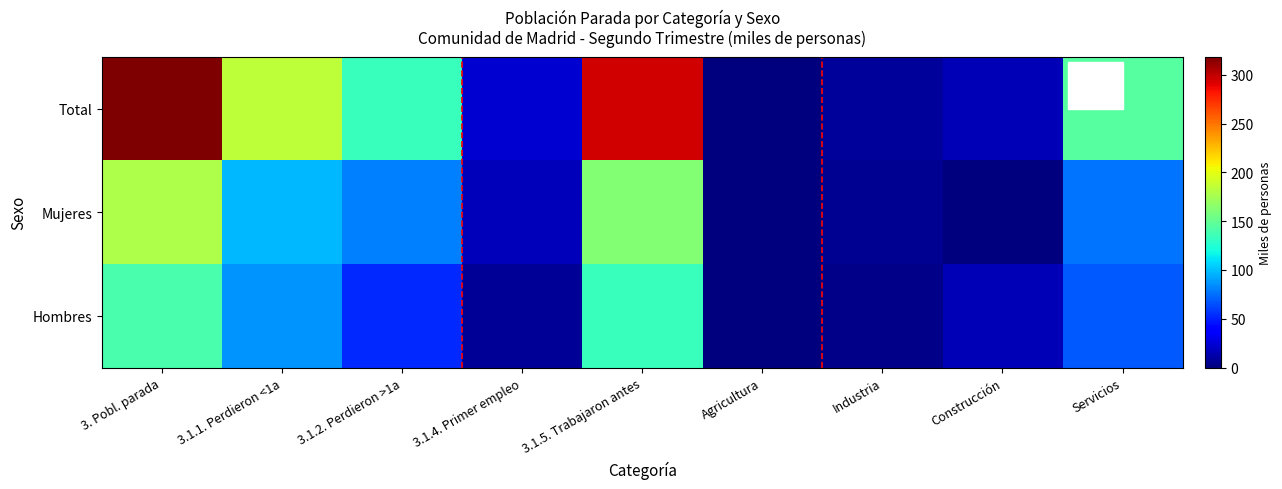

What is the difference between the highest and lowest values at Servicios?

76.4